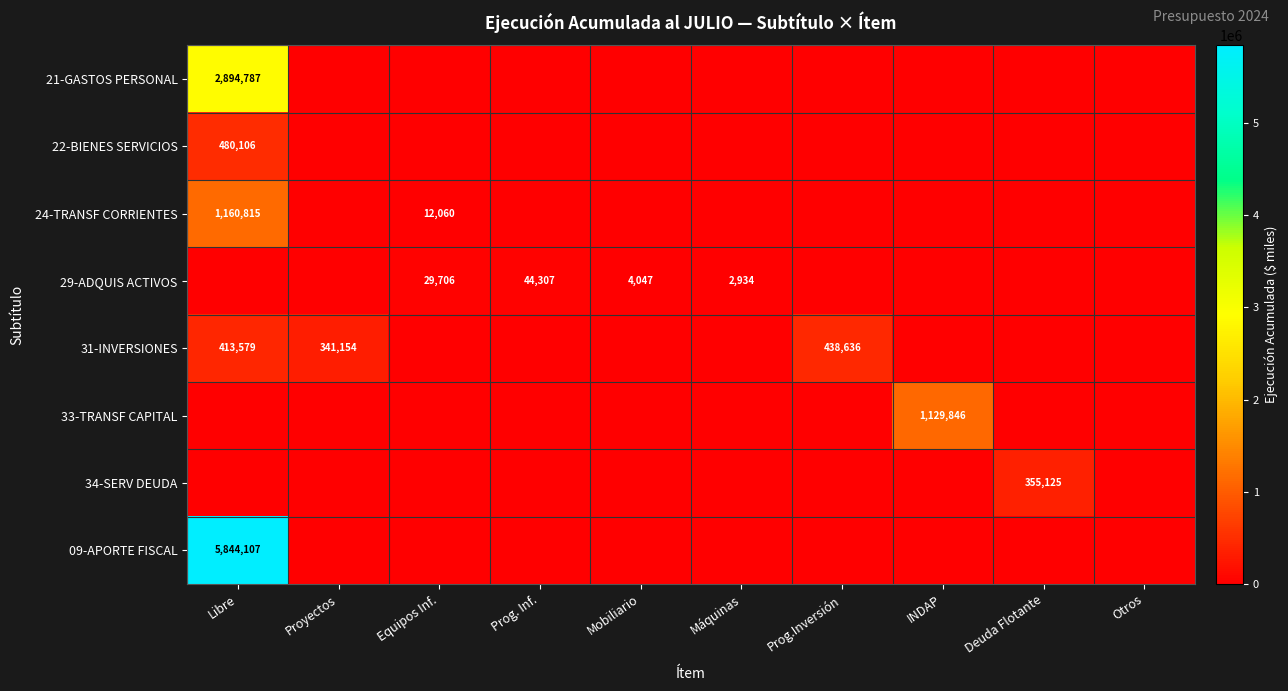

What is the difference between the maximum and minimum values in the 29-ADQUIS ACTIVOS series?

44307